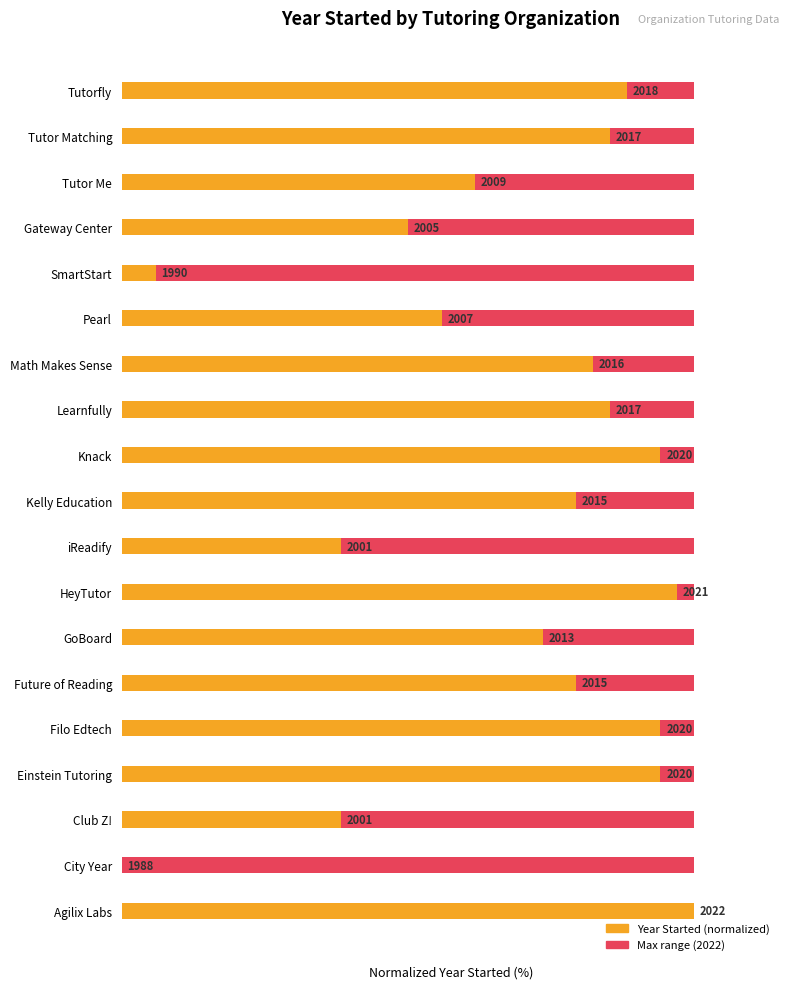

Which series has the largest total across all categories?

Year Started (normalized)